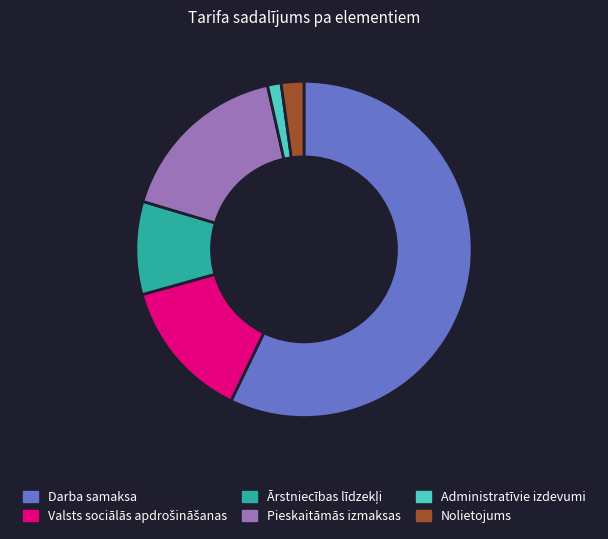

Count the number of slices in the pie.

6